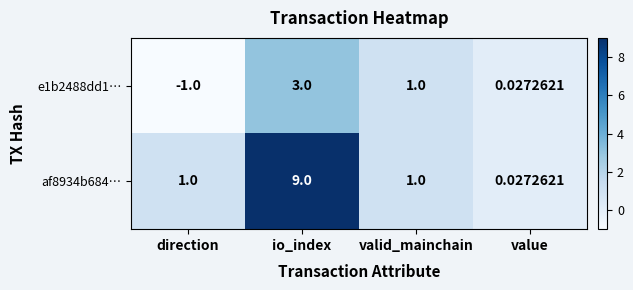

At which category is the sum across all series the highest?

io_index